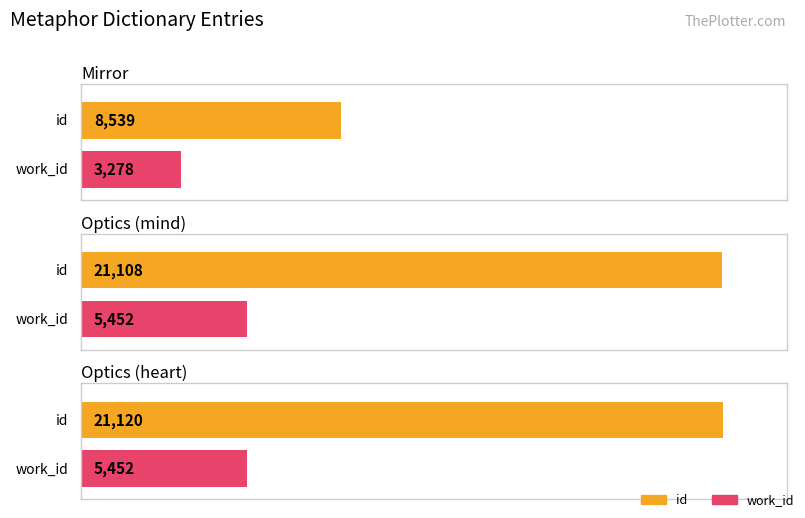

What is the smallest value displayed?

3278